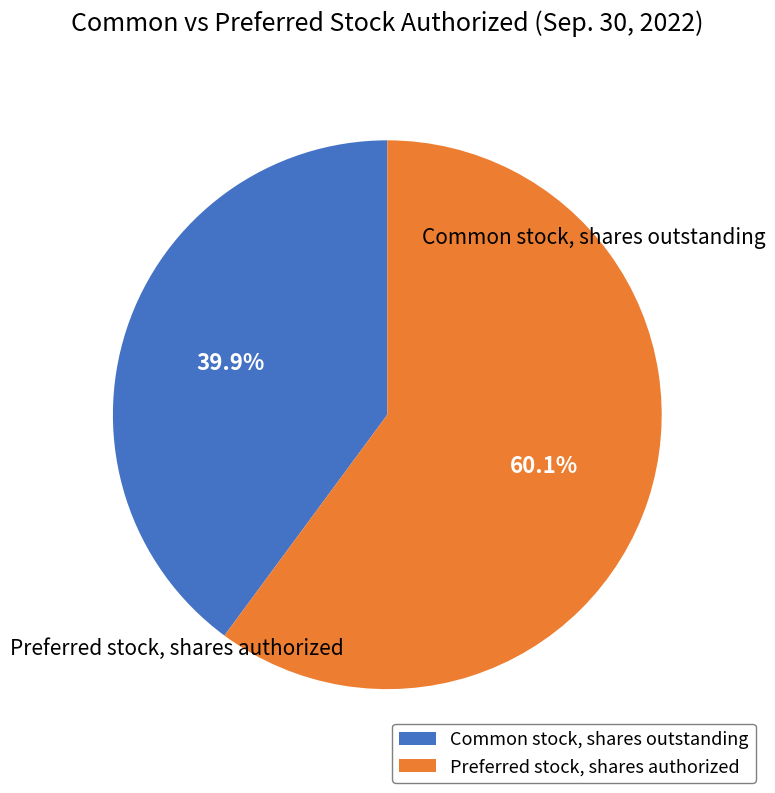

Is there any slice that represents more than half of the pie?

Yes